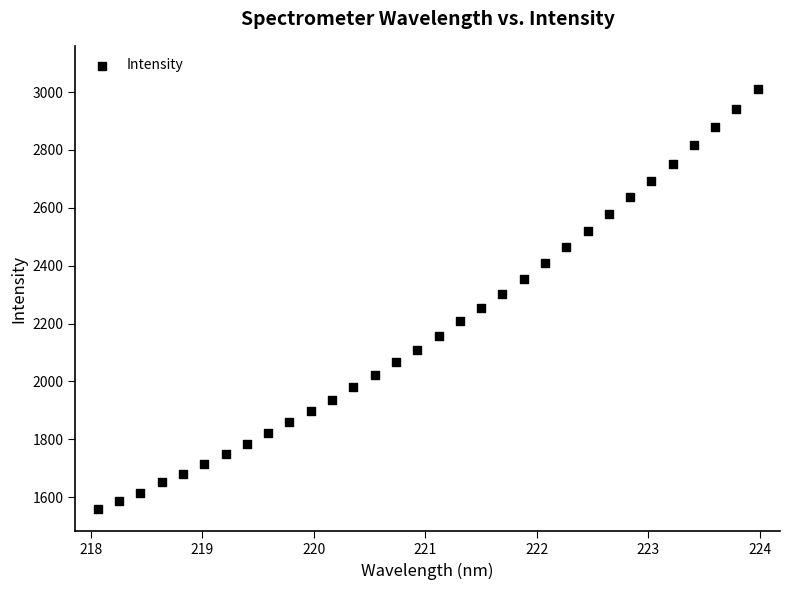

What is the range of X values (max minus min)?

5.9